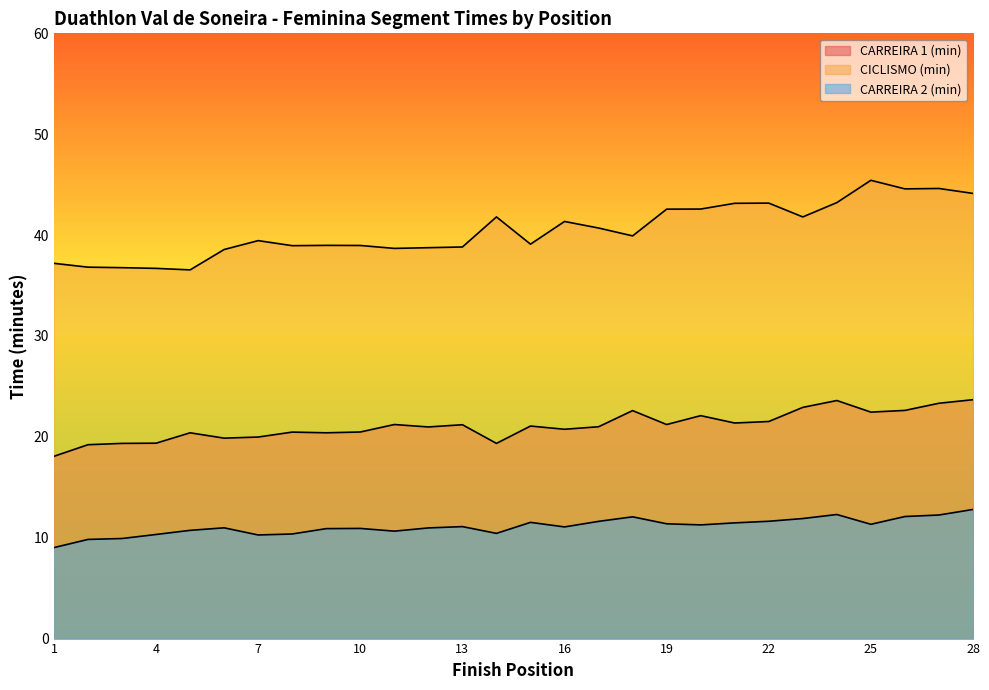

What is the difference between the maximum and minimum values in the CARREIRA 2 (min) series?

3.8